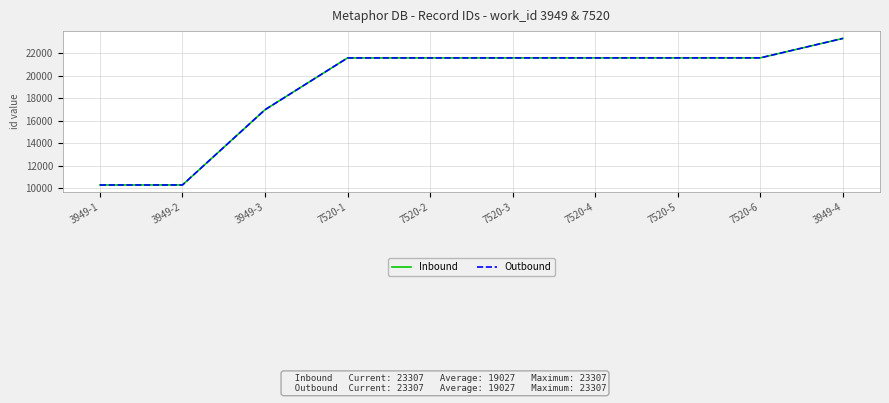

What is the total value across all series at 3949-2?

20546